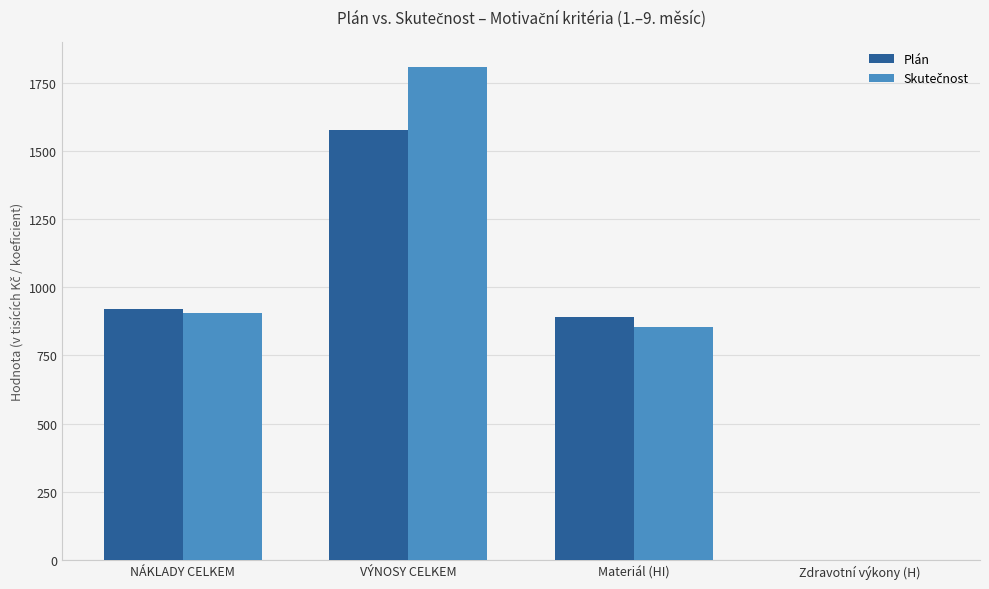

Between Materiál (HI) and Zdravotní výkony (H), which series saw the biggest shift?

Plán